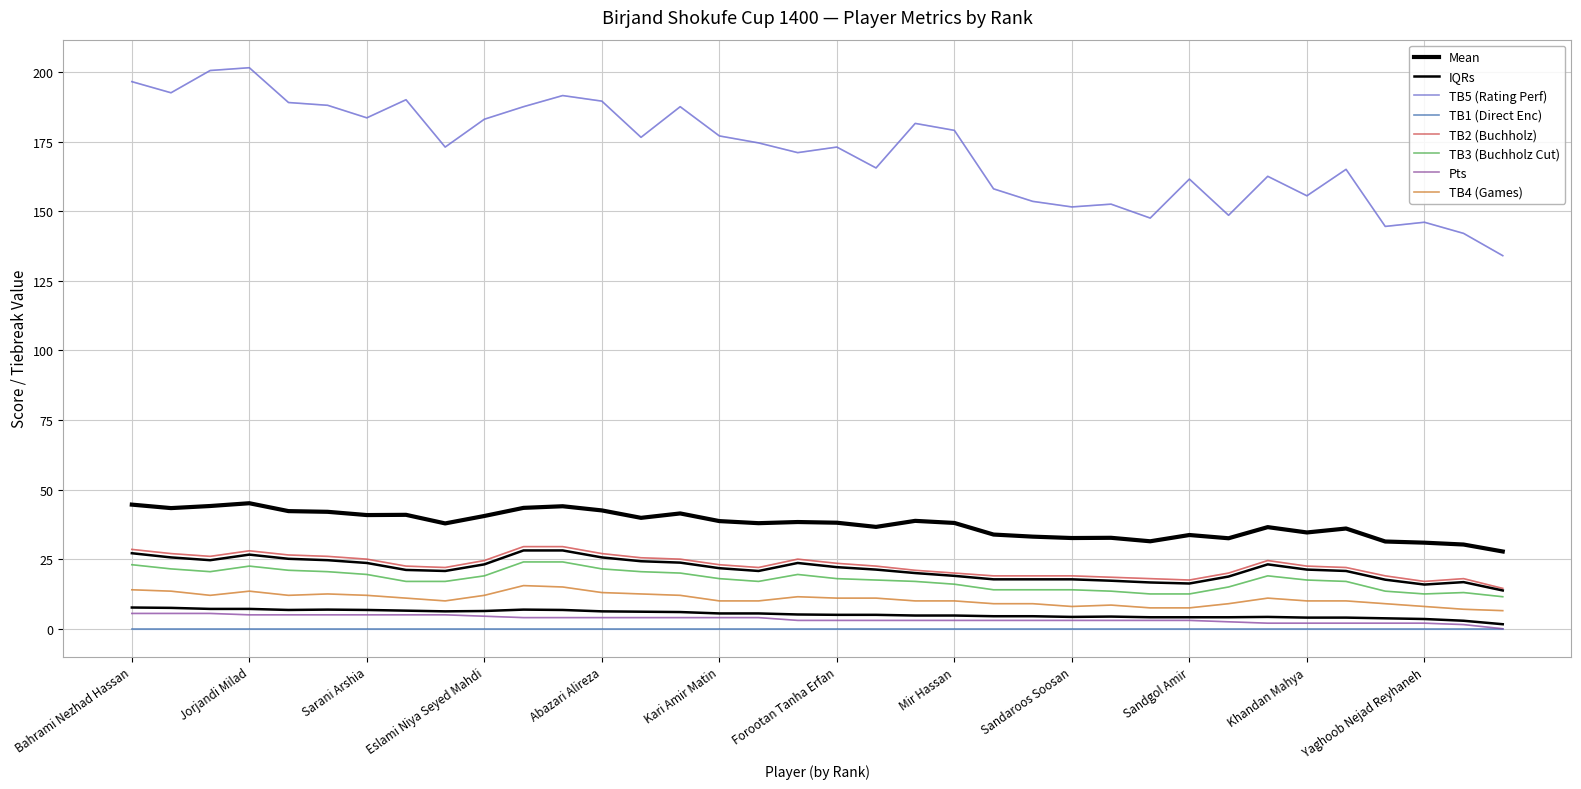

At how many categories does at least one series exceed 179?

14